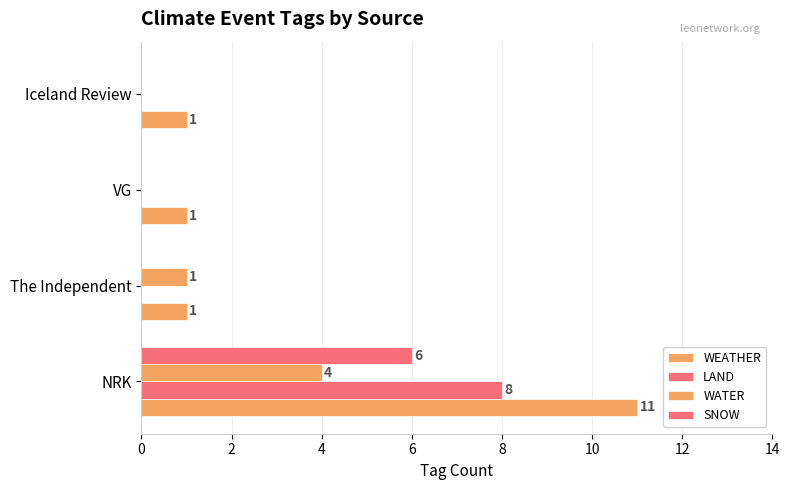

Which series has the largest total across all categories?

WEATHER